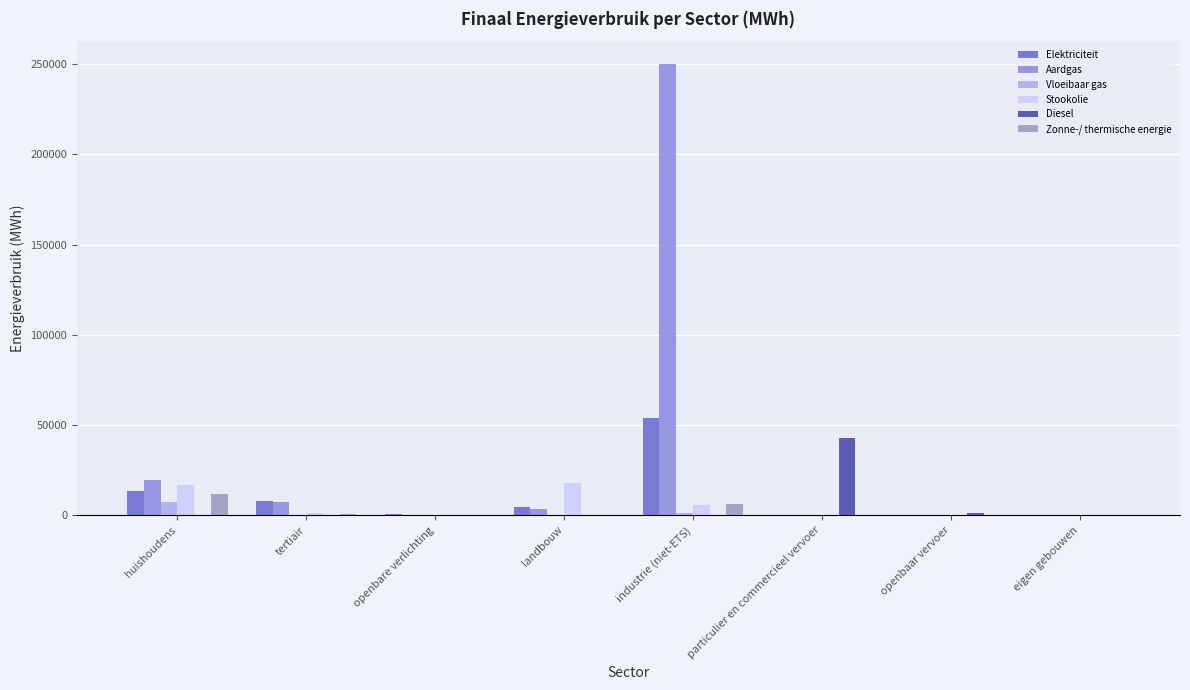

At which category does the chart reach its peak across all series?

industrie (niet-ETS)